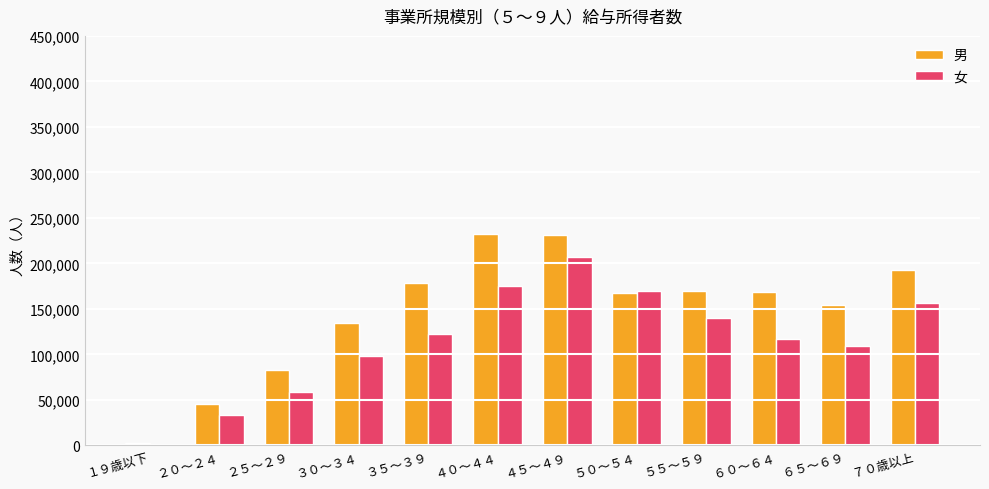

What is the maximum value shown in the chart?

232334